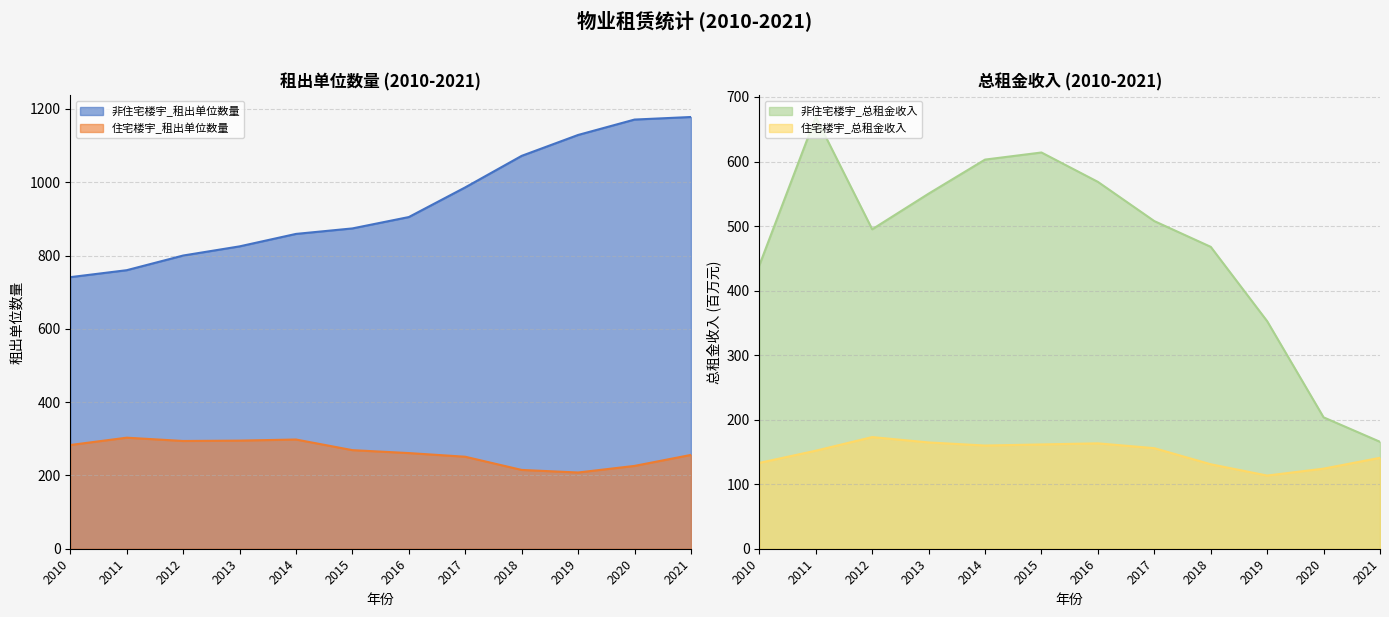

Reading right to left, what are all the values shown in this chart?

非住宅楼宇_租出单位数量: 1178.0	1171.0	1129.0	1072.0	986.0	905.0	874.0	859.0	825.0	800.0	760.0	741.0
住宅楼宇_租出单位数量: 256.0	226.0	208.0	215.0	251.0	261.0	269.0	298.0	295.0	294.0	303.0	283.0
非住宅楼宇_总租金收入: 165.7	203.6	352.6	467.8	507.7	568.5	614.0	603.0	550.2	495.0	669.0	439.1
住宅楼宇_总租金收入: 140.9	124.1	113.4	130.9	155.8	163.3	161.6	159.9	164.7	173.0	151.9	133.0